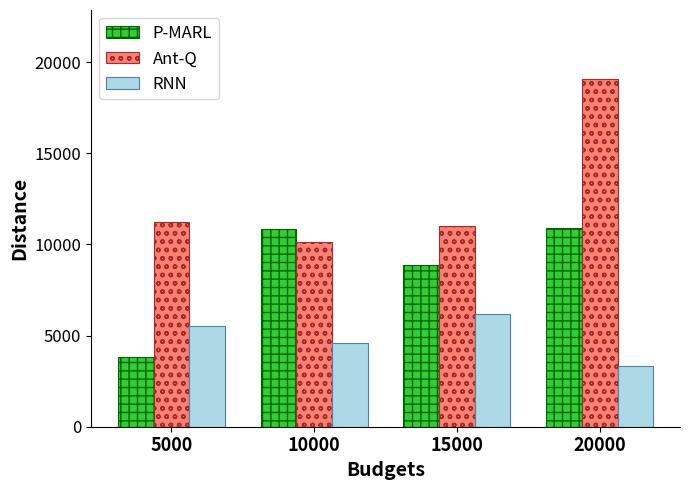

At which category does the chart reach its peak across all series?

20000